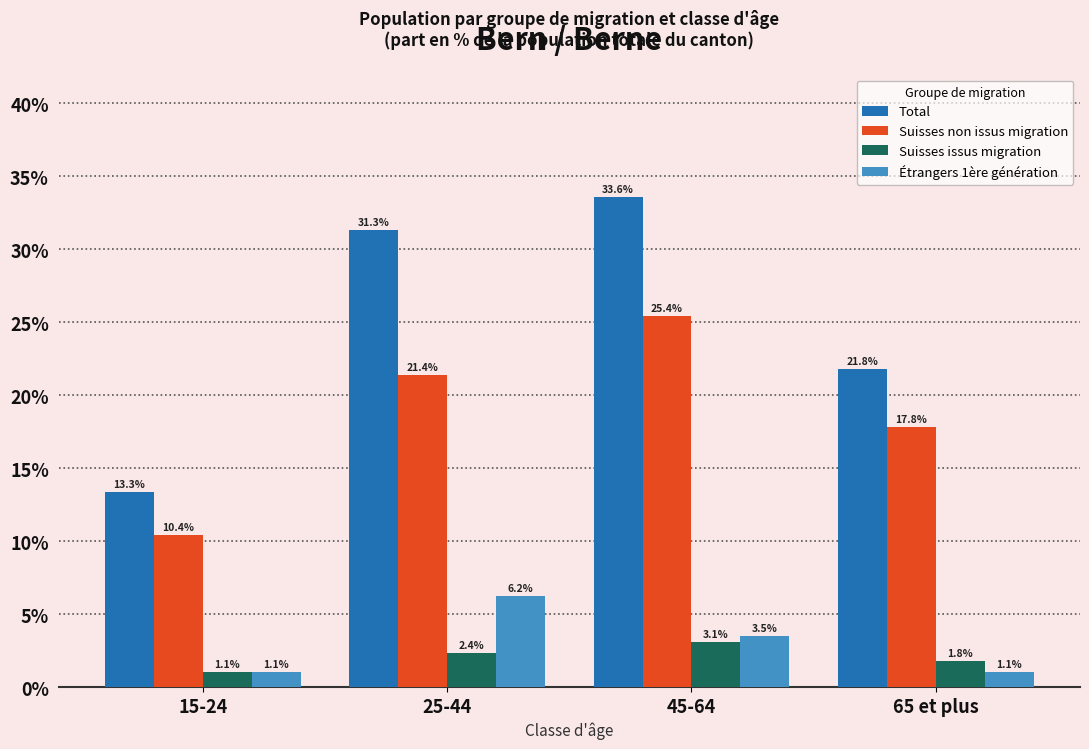

What are all the series names shown in the legend?

Total, Suisses non issus migration, Suisses issus migration, Étrangers 1ère génération